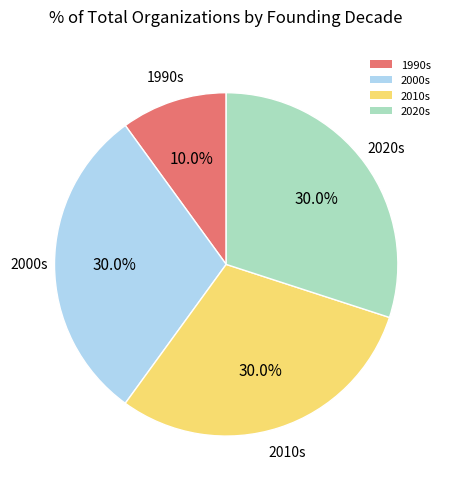

Which slice is the smallest?

1990s